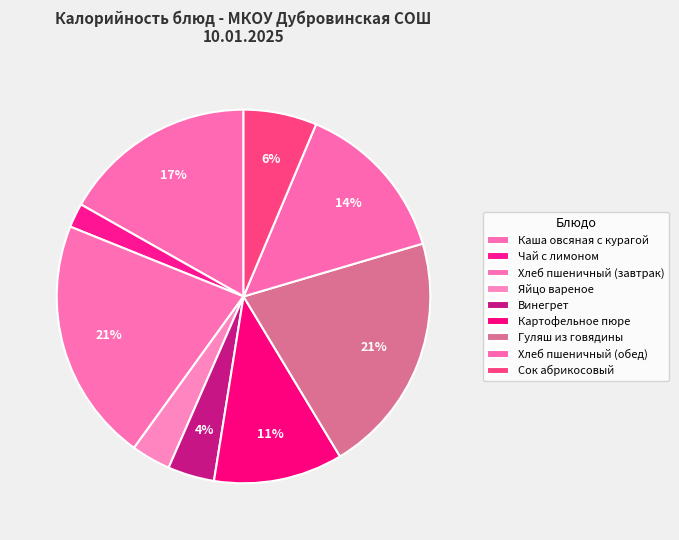

What is the ratio of the value at Картофельное пюре to the value at Хлеб пшеничный (обед)?

0.8